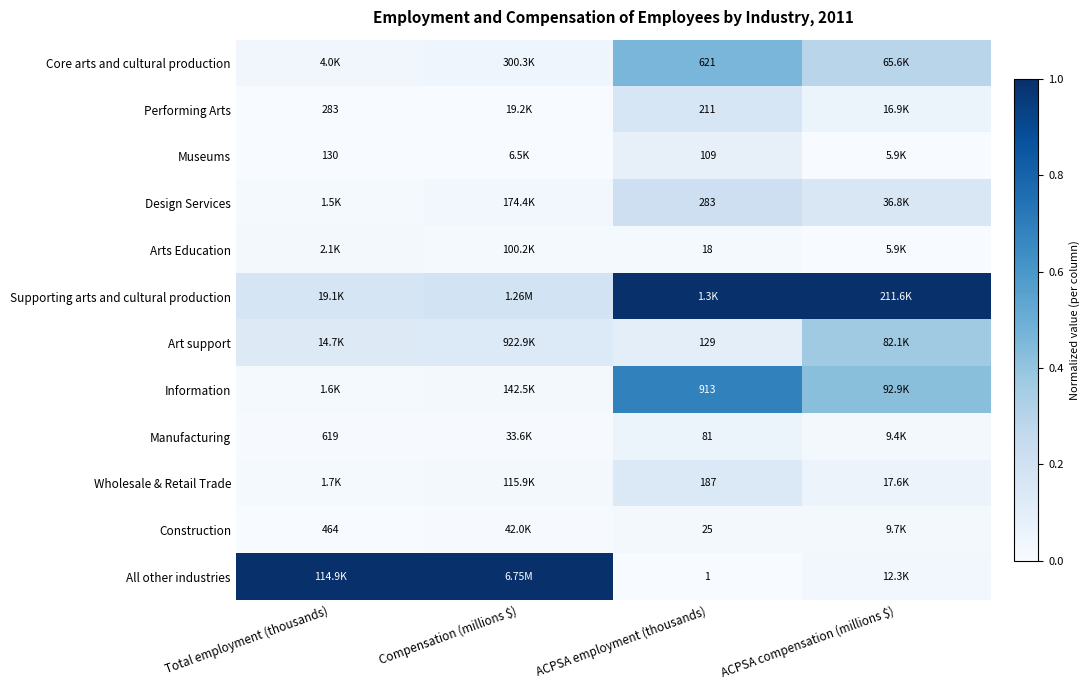

At how many categories does at least one series exceed 0?

4